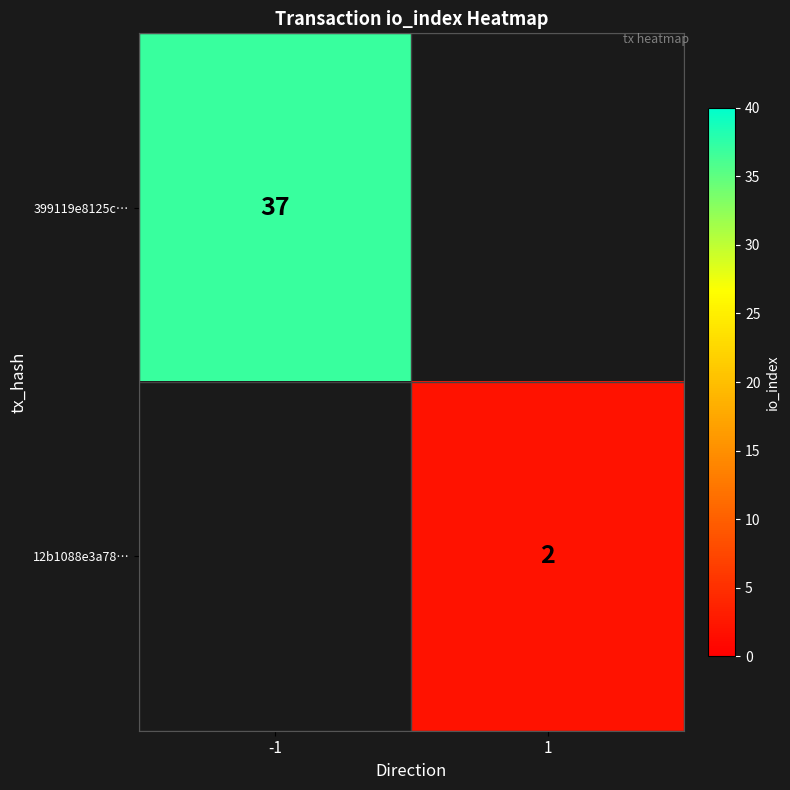

How many distinct data groups are displayed?

2